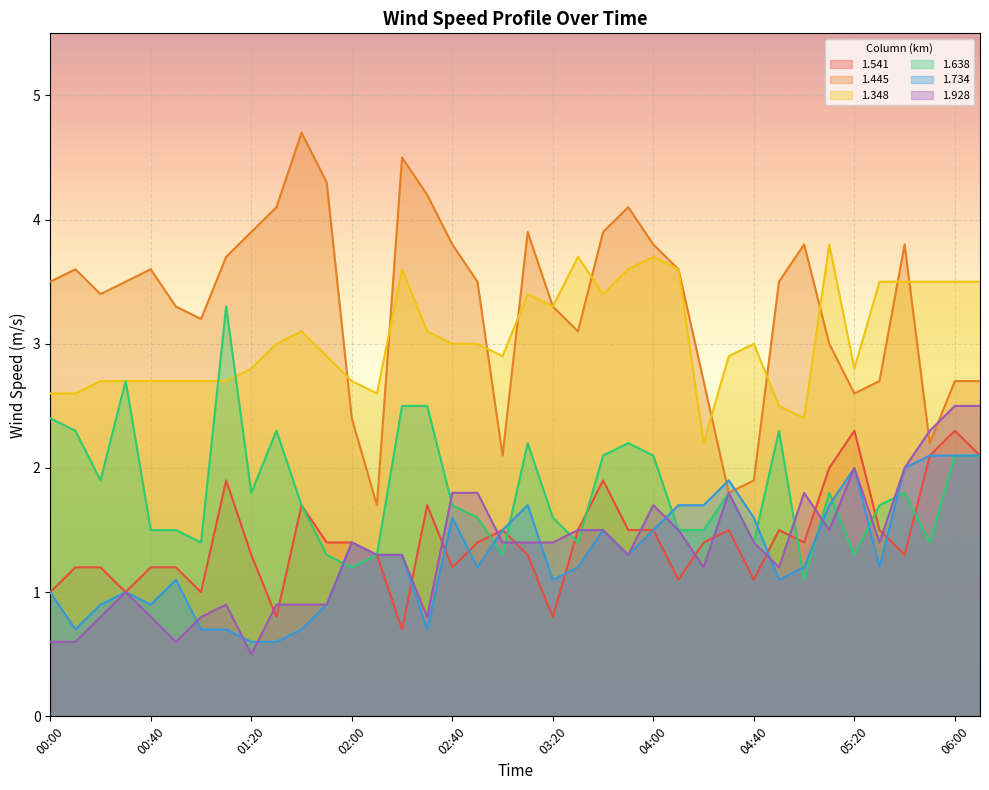

What is the difference between the second highest and minimum values in the 1.541 series?

1.6